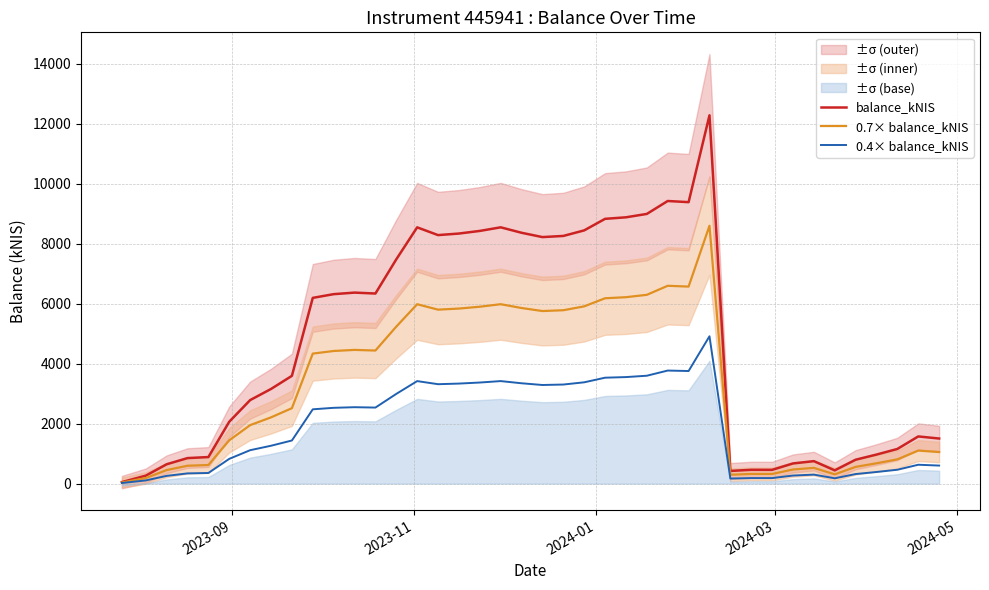

What is the maximum value for balance_kNIS?

12279.5